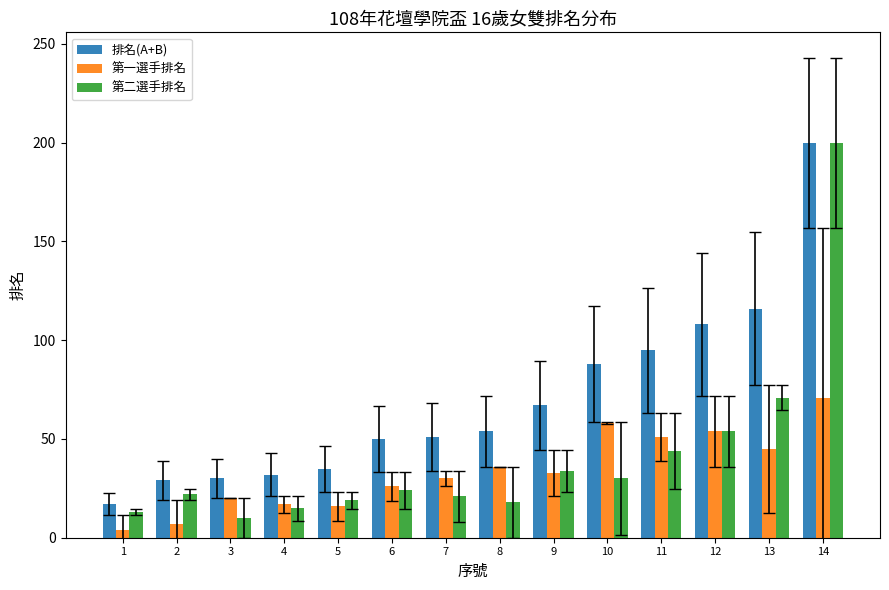

What is the difference between the maximum and second lowest values in the 排名(A+B) series?

171